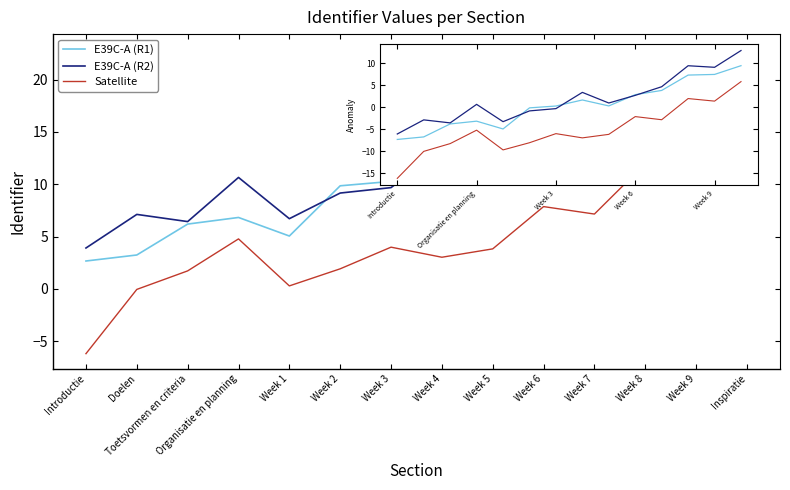

Which category has the lowest value in the E39C-A (R1) series?

Introductie